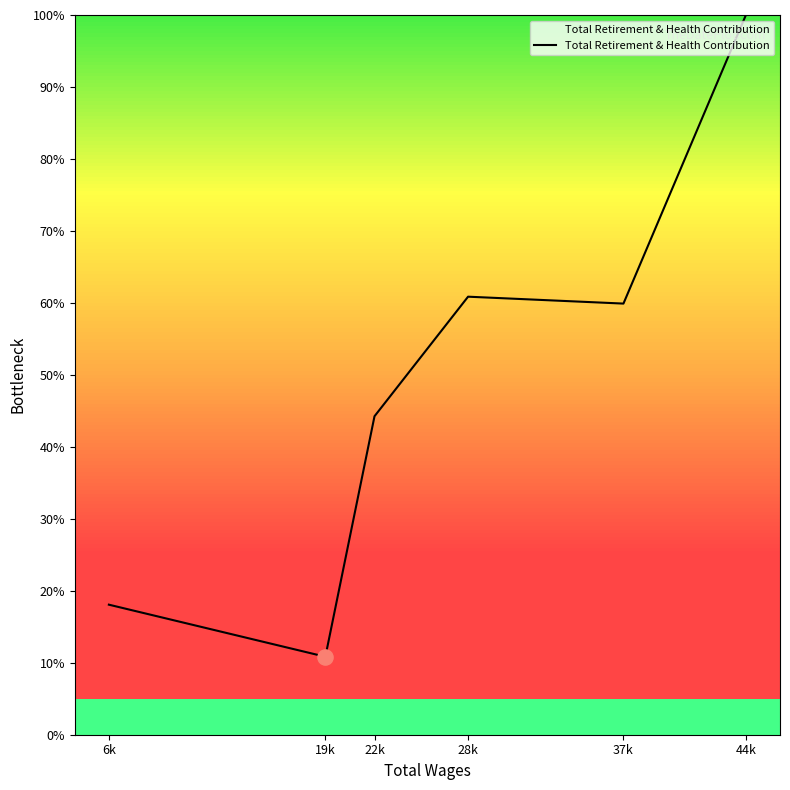

Approximately how many times larger is the value at 37k compared to 44k?

0.6